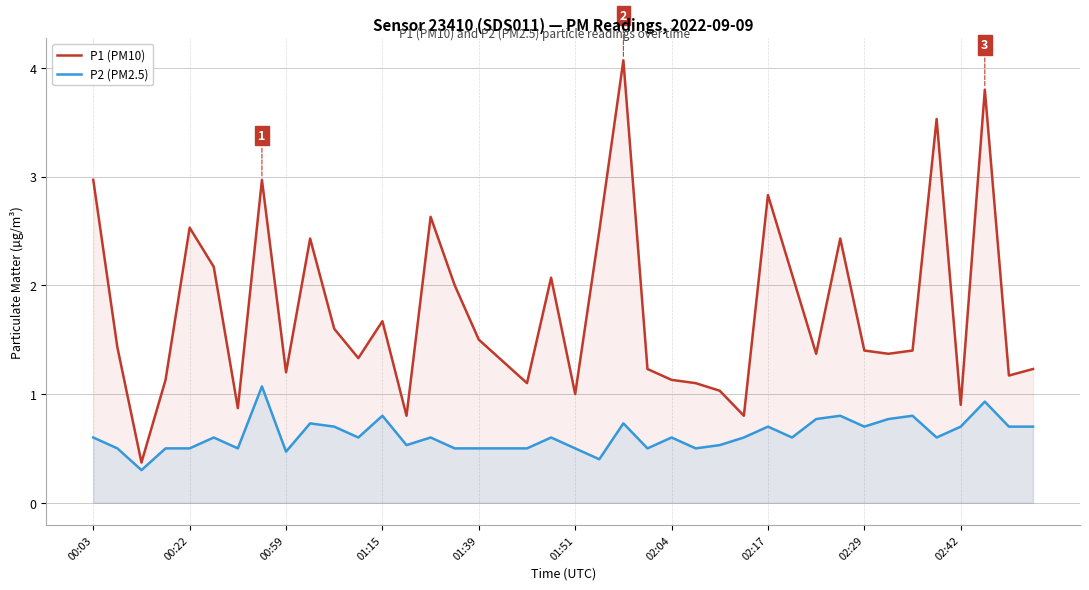

What is the maximum value shown in the chart?

4.1